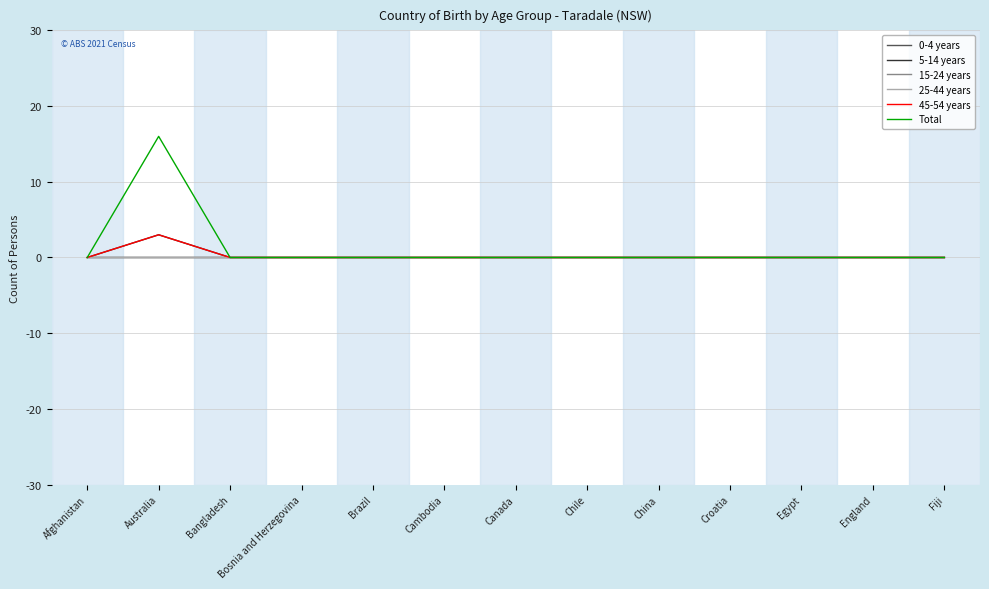

Which series has the widest spread of values?

Total